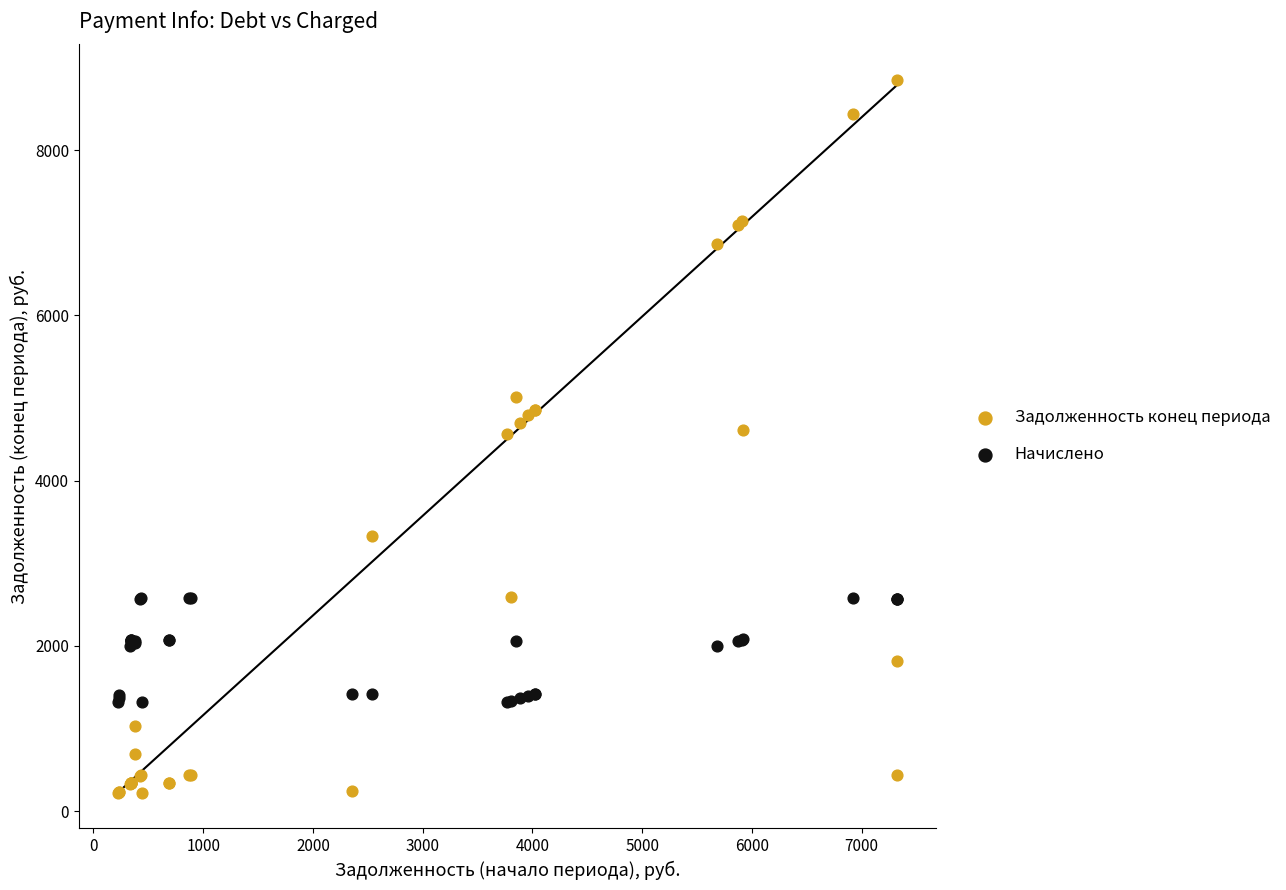

Which series reaches the minimum Y coordinate?

Задолженность конец периода